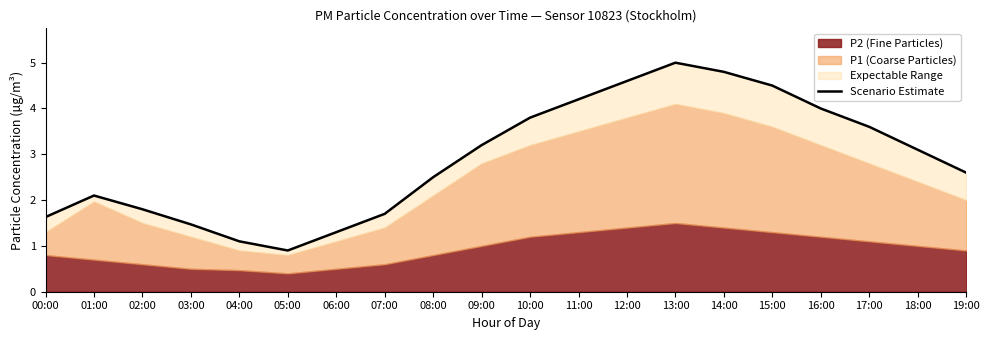

What is the difference between the maximum and minimum values?

4.1